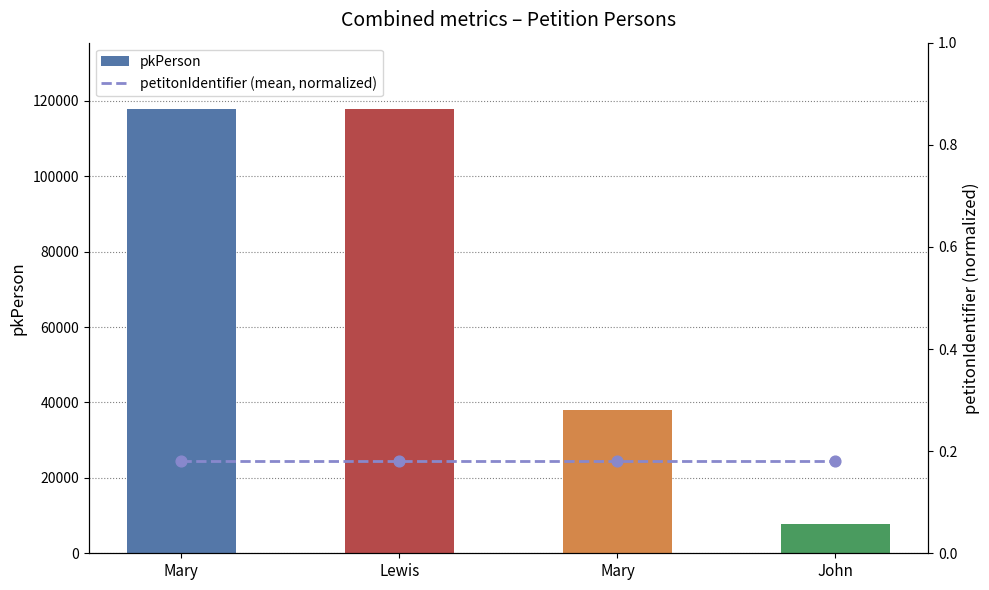

Which series contains the highest Y value?

pkPerson